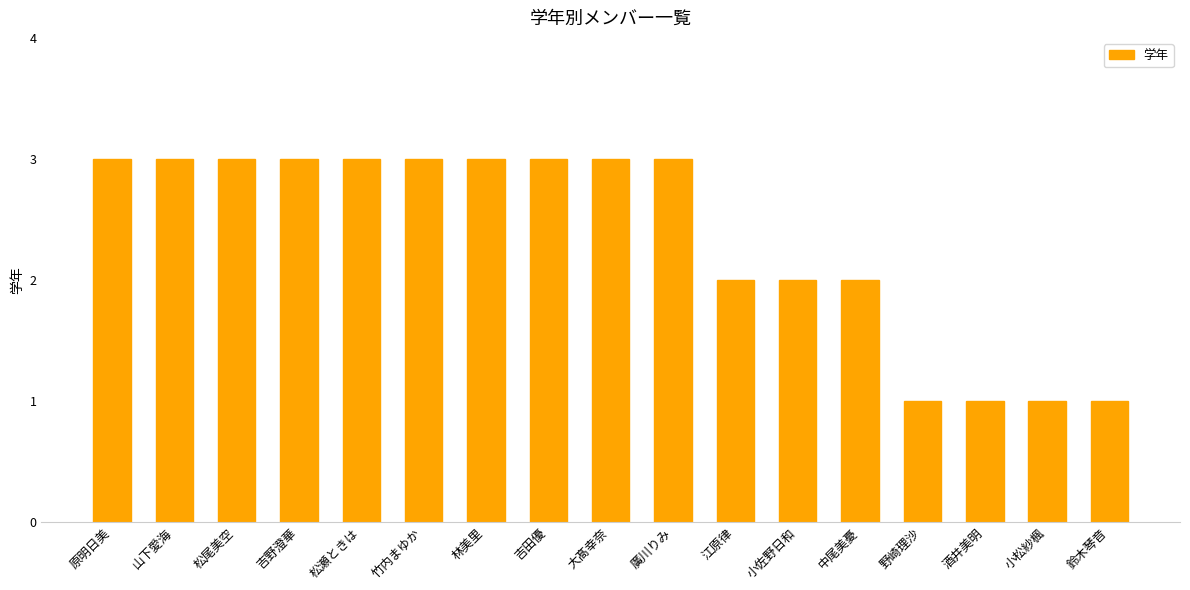

What is the greatest value displayed?

3